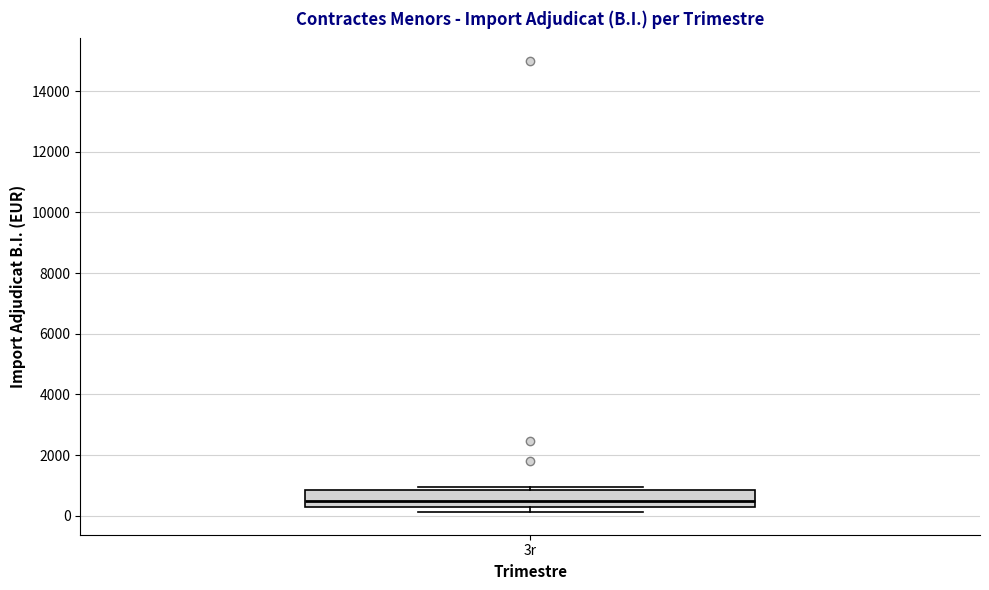

Where is the lower edge of the box for 3r on the y-axis? The values are not printed on the chart, so give them approximately, as read against the axis.

200